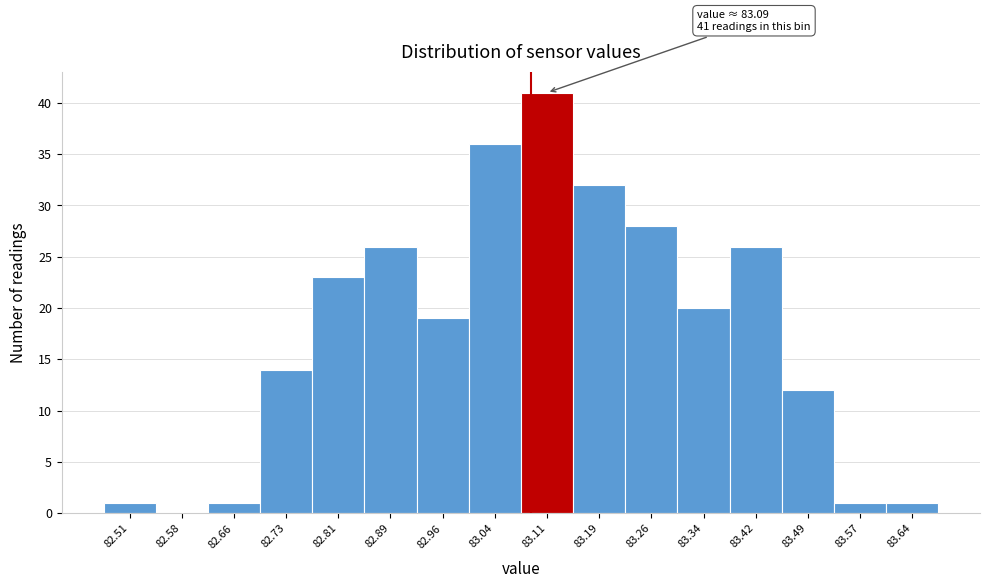

Which range on the x-axis has the tallest bar?

83.08 to 83.15